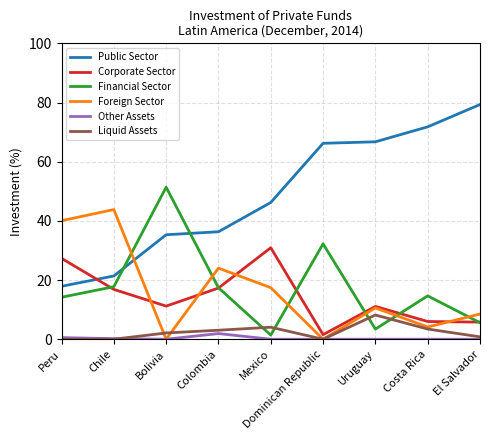

Which series has the largest total across all categories?

Public Sector